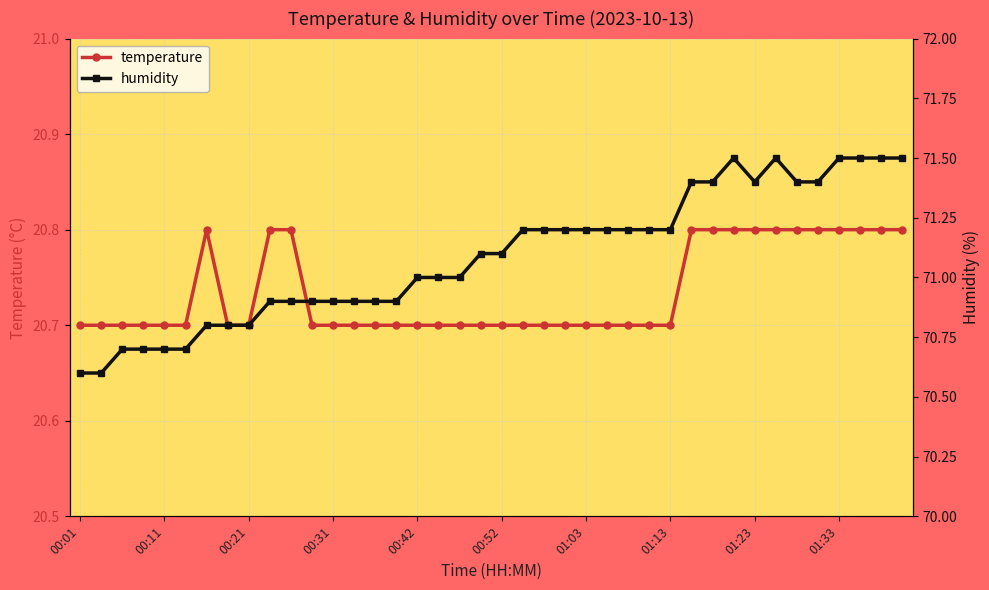

How many temperature values are between 20 and 21?

40